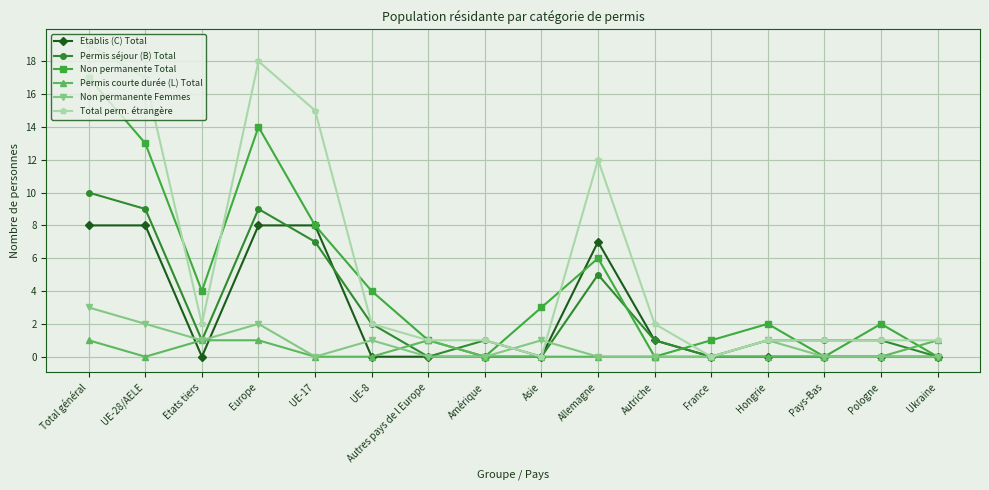

What is the sum of all Total perm. étrangère values?

93